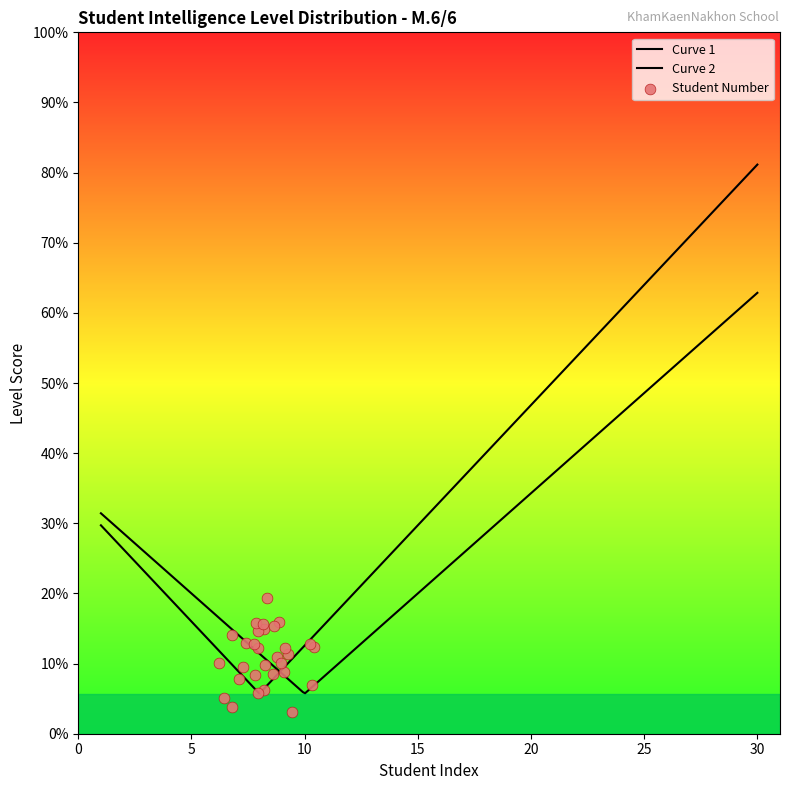

Between 20 and 2, which is larger?

20